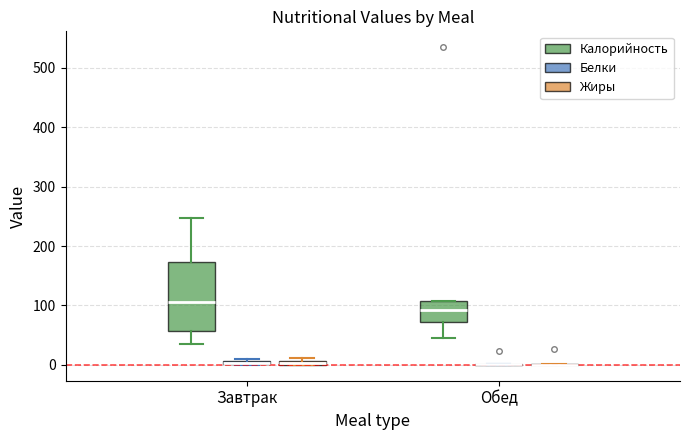

Which box is the tallest, from its lower edge to its upper edge?

Завтрак (Калорийность)